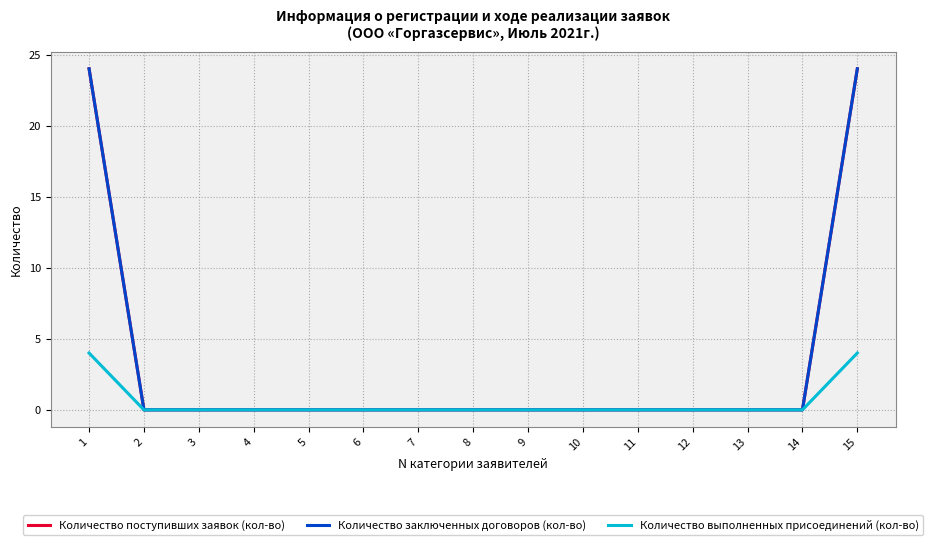

True or false: Количество выполненных присоединений (кол-во) has more than 2 interior local peaks.

False